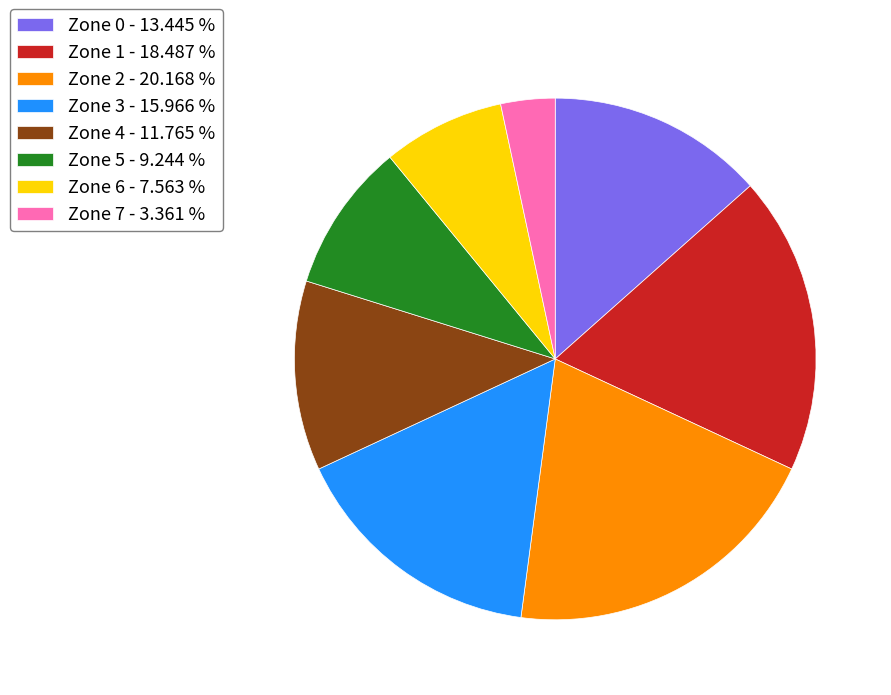

Is there a majority slice in this chart?

No